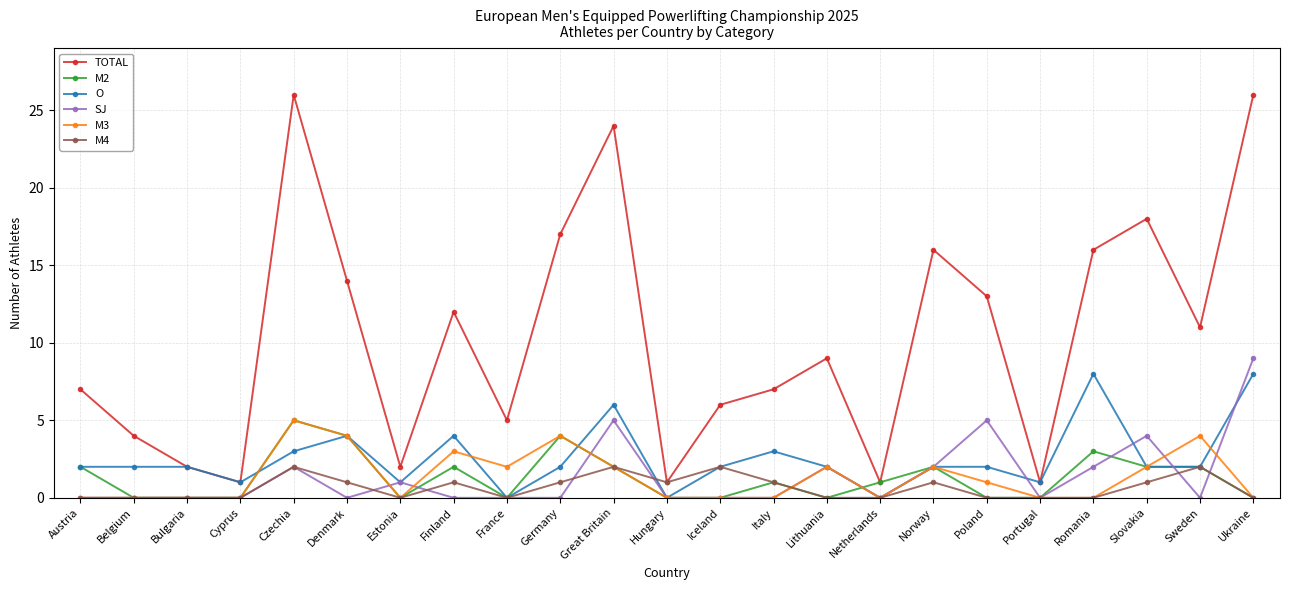

Where does the M2 series first go above 1?

Austria